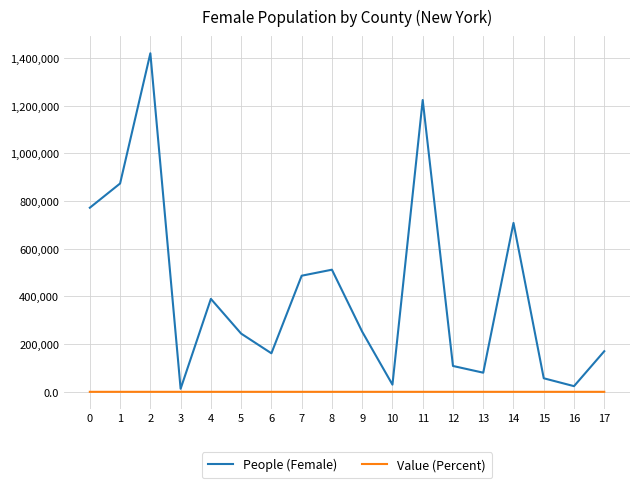

True or false: Value (Percent) has a value of 52.6 at 0.

True